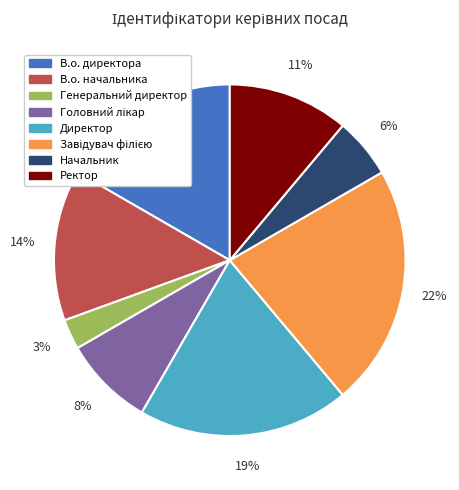

True or false: Генеральний директор accounts for 3% of the total.

True